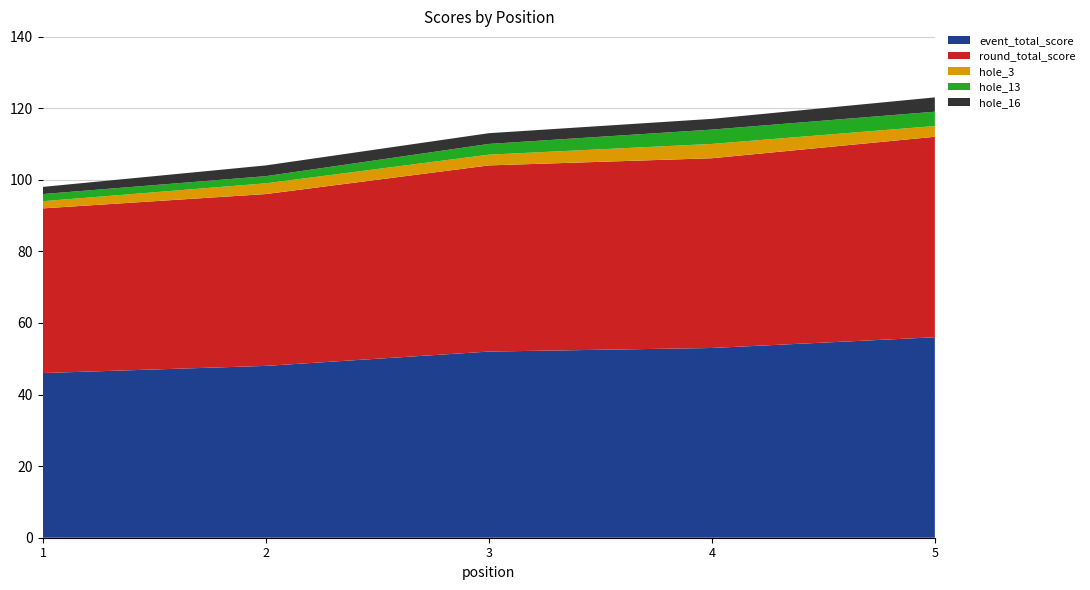

What is the value of the hole_3 point at the 3rd from the left?

3